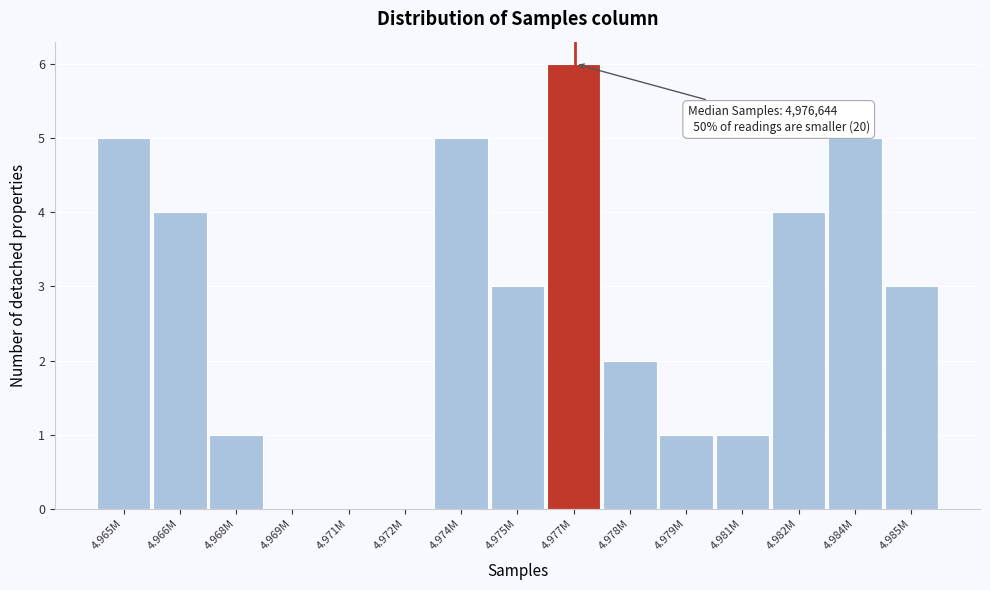

Reading left to right, transcribe all the data shown in this chart.

4.965M=5	4.966M=4	4.968M=1	4.969M=0	4.971M=0	4.972M=0	4.974M=5	4.975M=3	4.977M=6	4.978M=2	4.979M=1	4.981M=1	4.982M=4	4.984M=5	4.985M=3